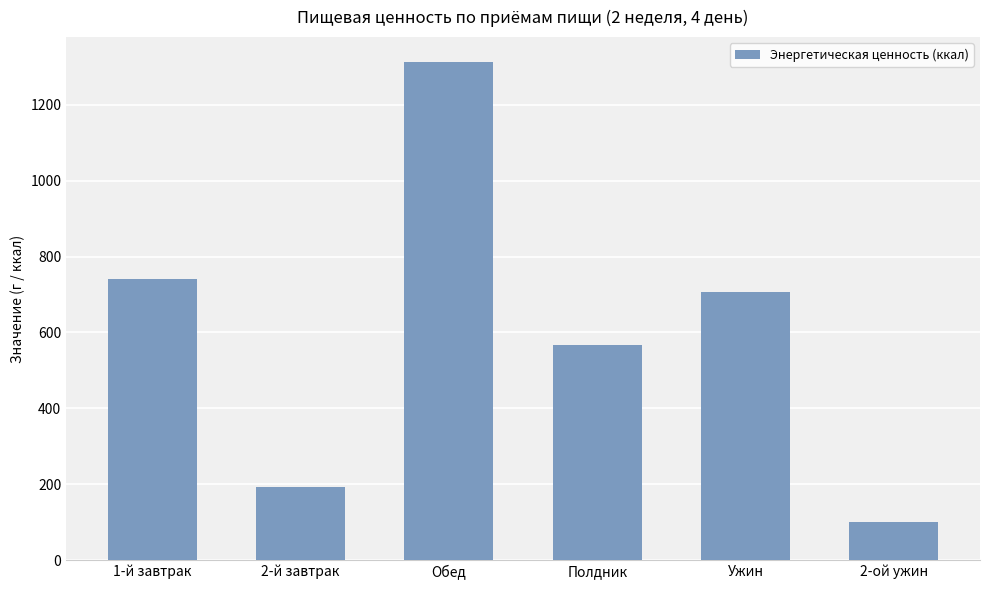

What is the label of the 1st bar from the left?

1-й завтрак